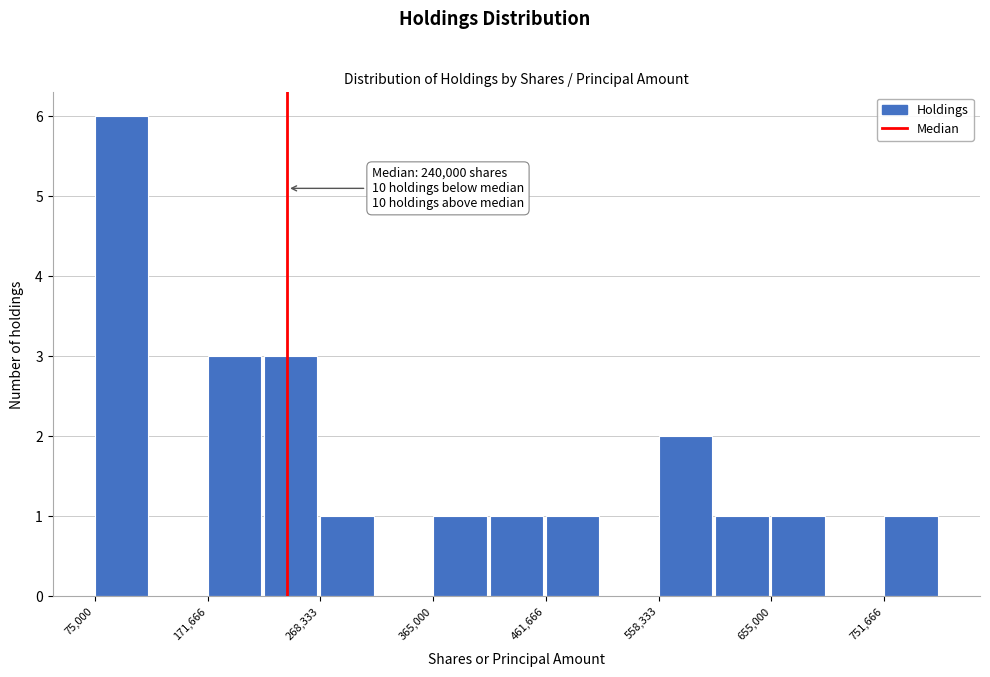

Which range on the x-axis has the tallest bar?

80000 to 120000